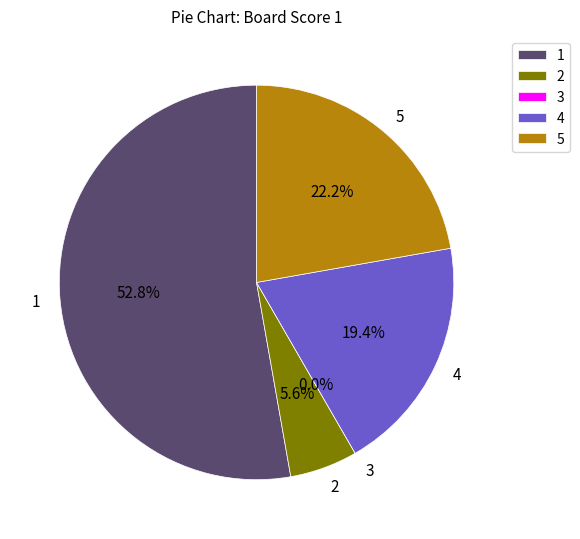

Approximately how many times larger is the value at 2 compared to 4?

0.3